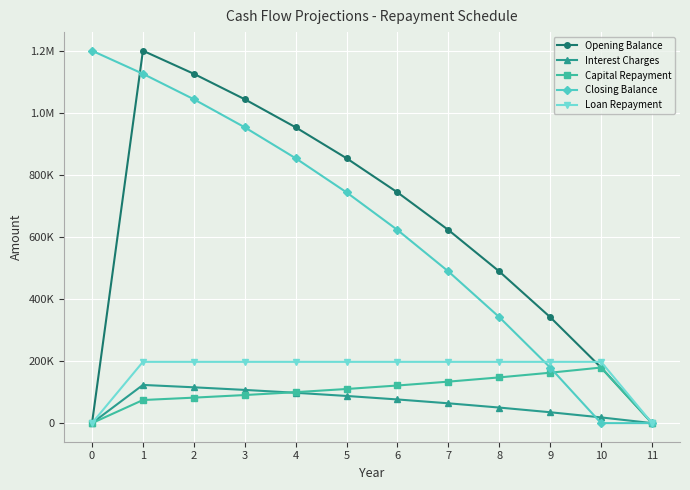

Reading left to right, list all the values displayed in this chart.

Opening Balance: 0=0.0	1=1200000.0	2=1125603.2	3=1043580.8	4=953151.1	5=853452.3	6=743534.4	7=622349.9	8=488744.0	9=341443.5	10=179044.7	11=0.0
Interest Charges: 0=0.0	1=123000.0	2=115374.3	3=106967.0	4=97698.0	5=87478.9	6=76212.3	7=63790.9	8=50096.3	9=34998.0	10=18352.1	11=0.0
Capital Repayment: 0=0.0	1=74396.8	2=82022.4	3=90429.7	4=99698.8	5=109917.9	6=121184.5	7=133605.9	8=147300.5	9=162398.8	10=179044.7	11=0.0
Closing Balance: 0=1200000.0	1=1125603.2	2=1043580.8	3=953151.1	4=853452.3	5=743534.4	6=622349.9	7=488744.0	8=341443.5	9=179044.7	10=0.0	11=0.0
Loan Repayment: 0=0.0	1=197396.8	2=197396.8	3=197396.8	4=197396.8	5=197396.8	6=197396.8	7=197396.8	8=197396.8	9=197396.8	10=197396.8	11=0.0